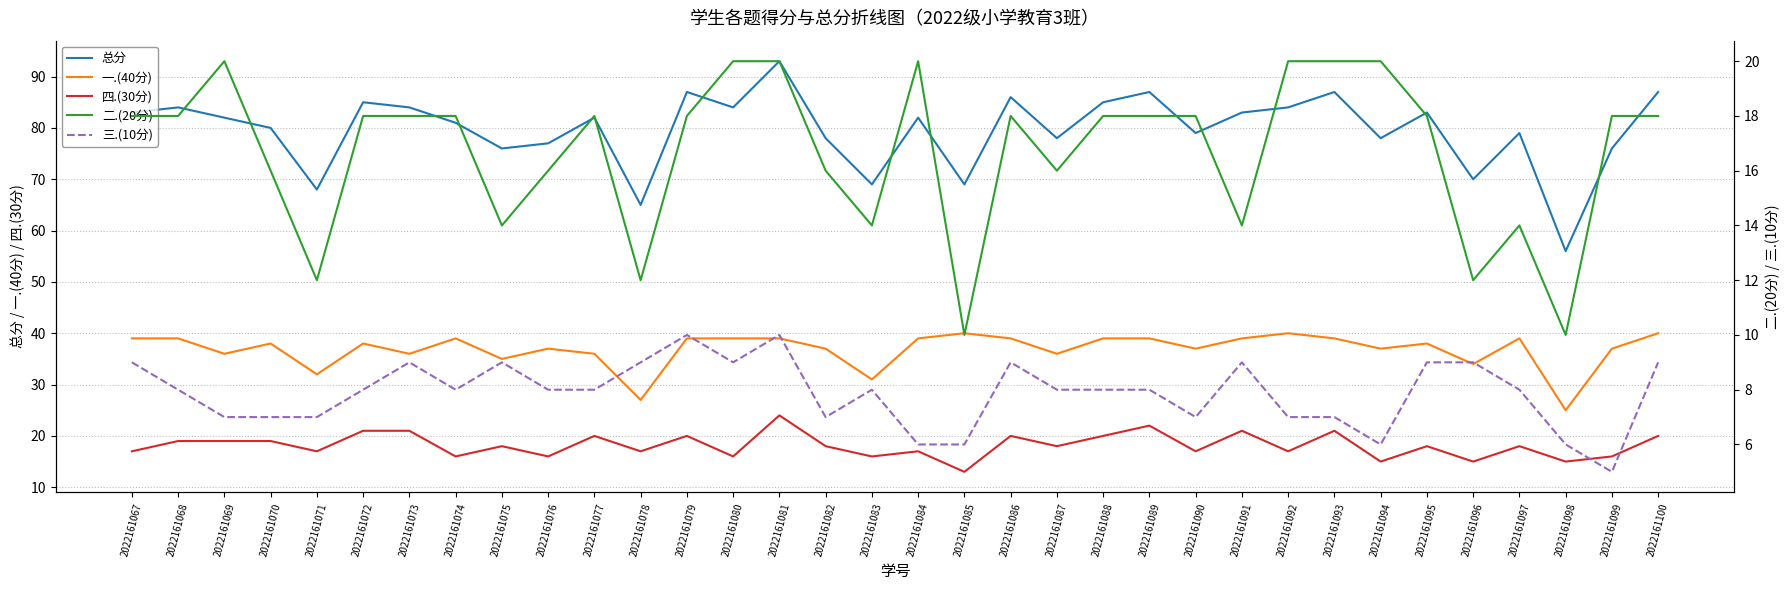

How many data points in 四.(30分) are less than 18?

15